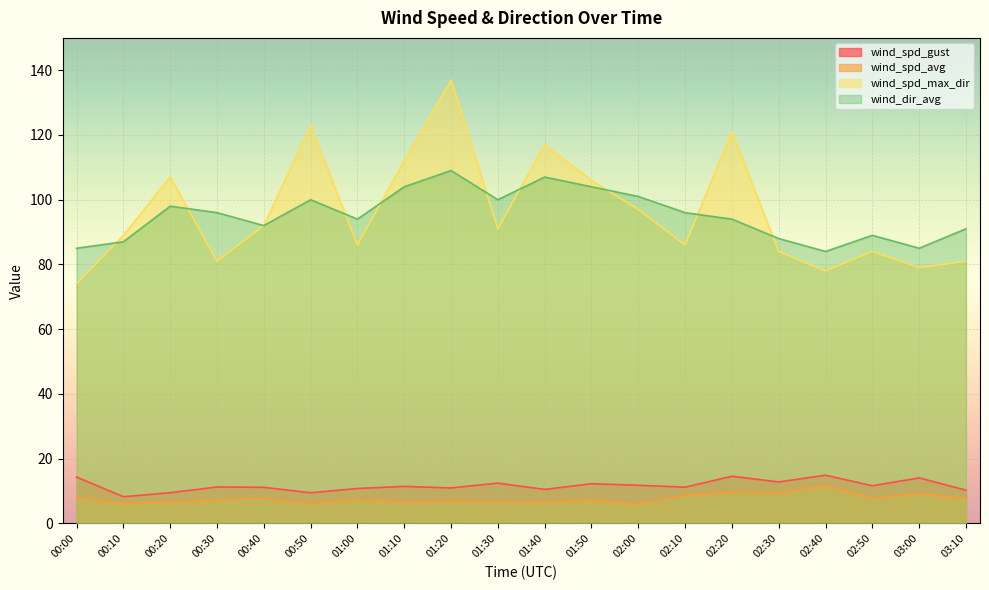

Which category has the lowest value across all series?

02:00